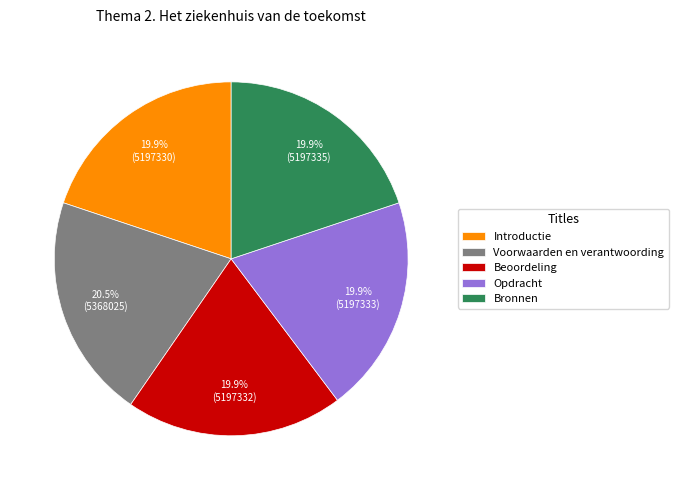

Count the number of slices in the pie.

5